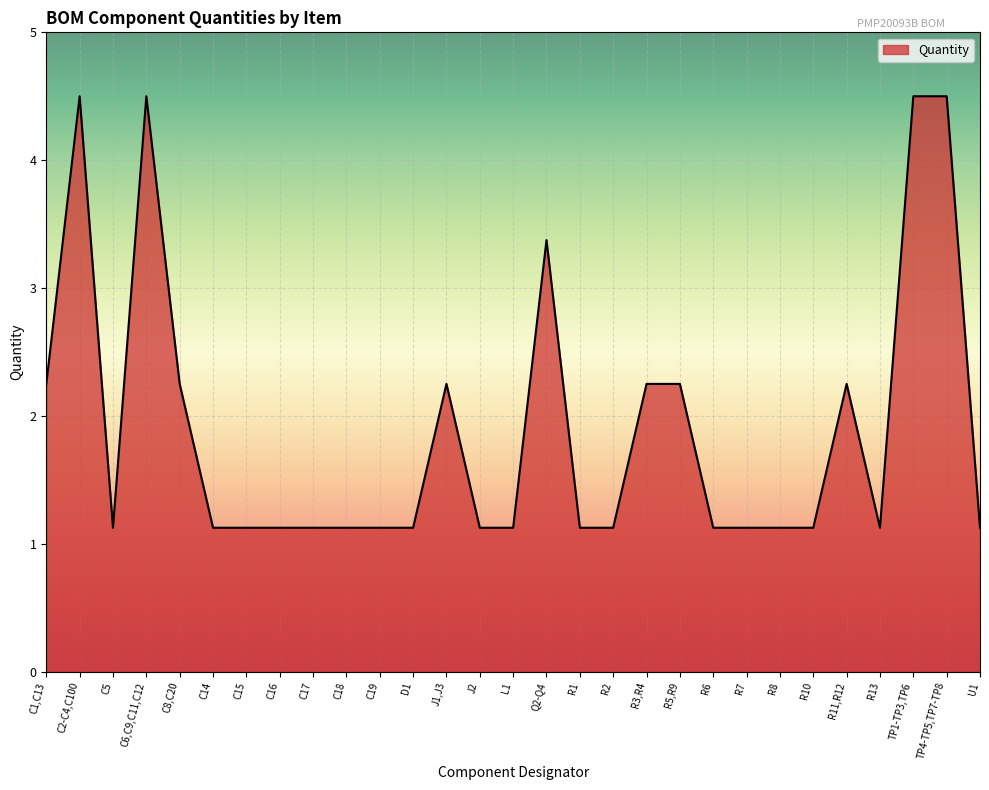

What is the minimum value shown in the chart?

1.1